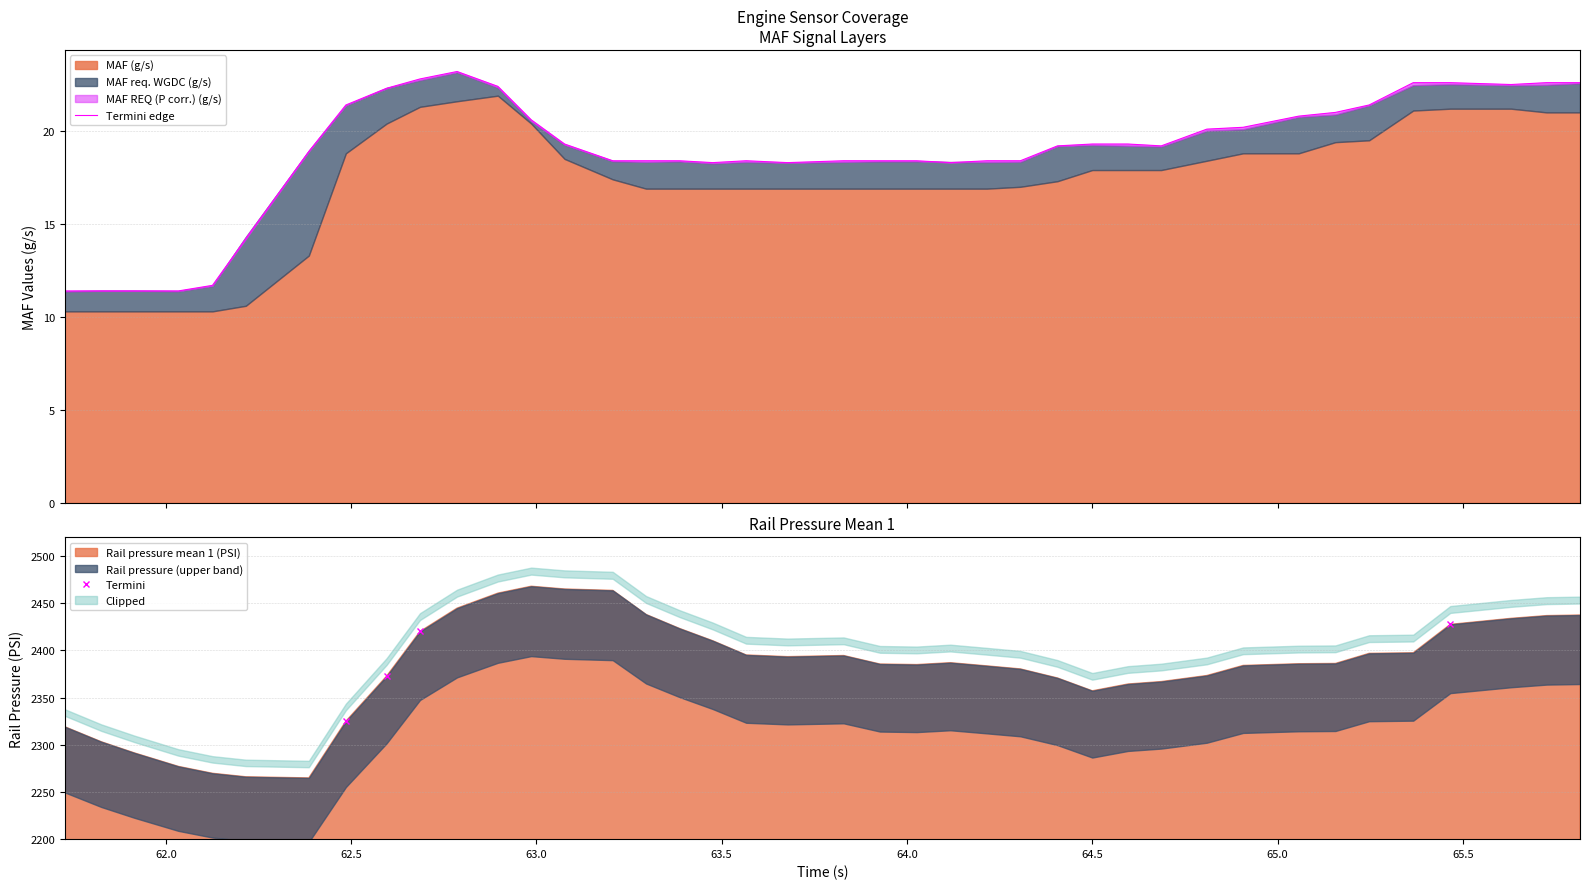

What is the greatest value displayed?

2468.0